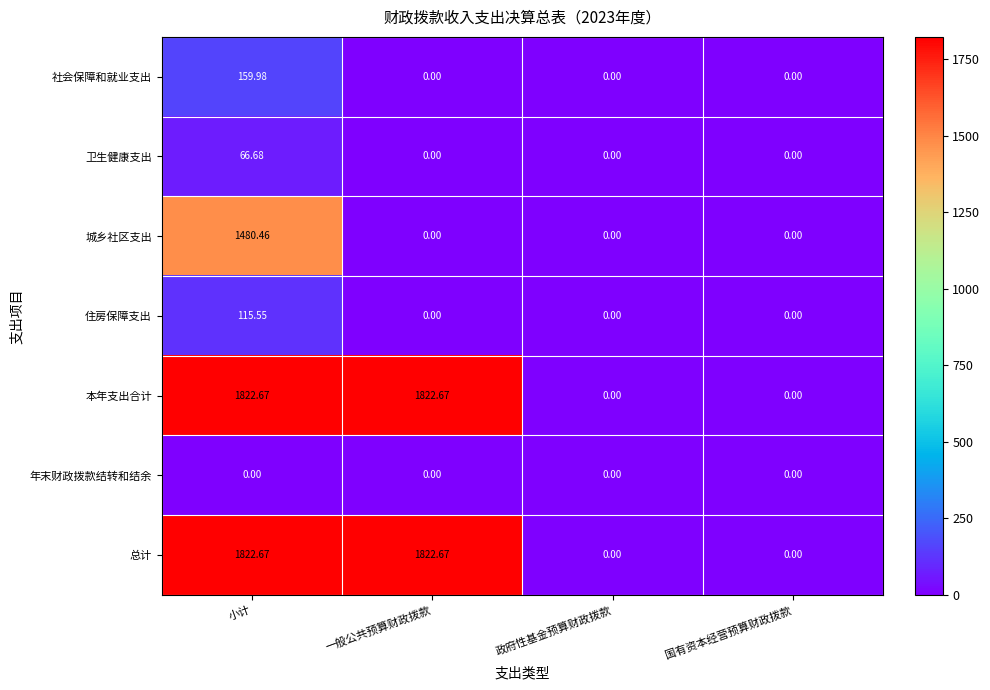

How many categories are shown in the chart?

4